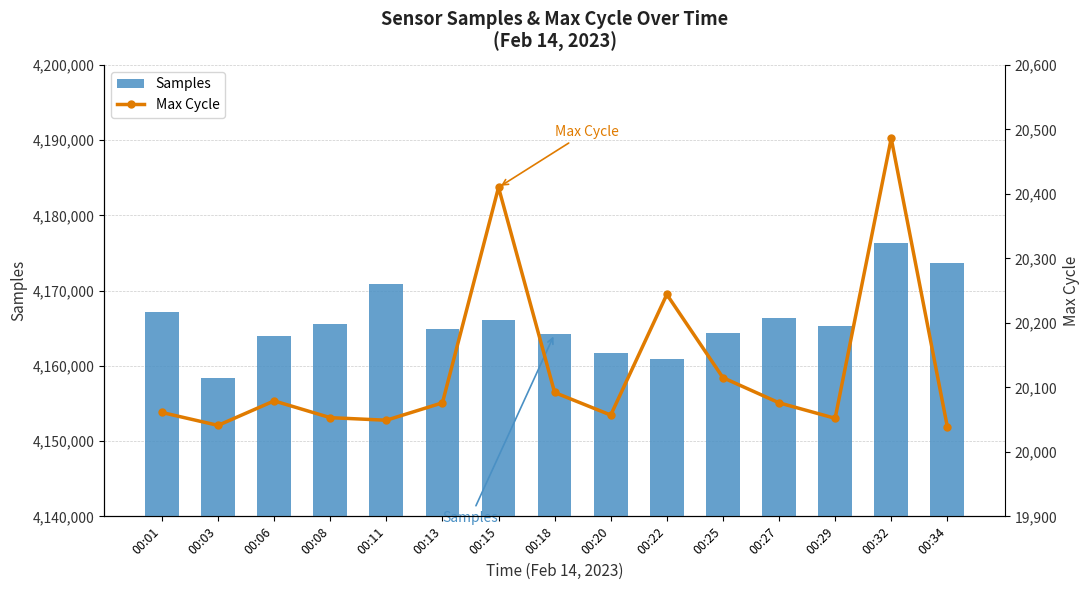

What is the sum of all Samples values?

62489906